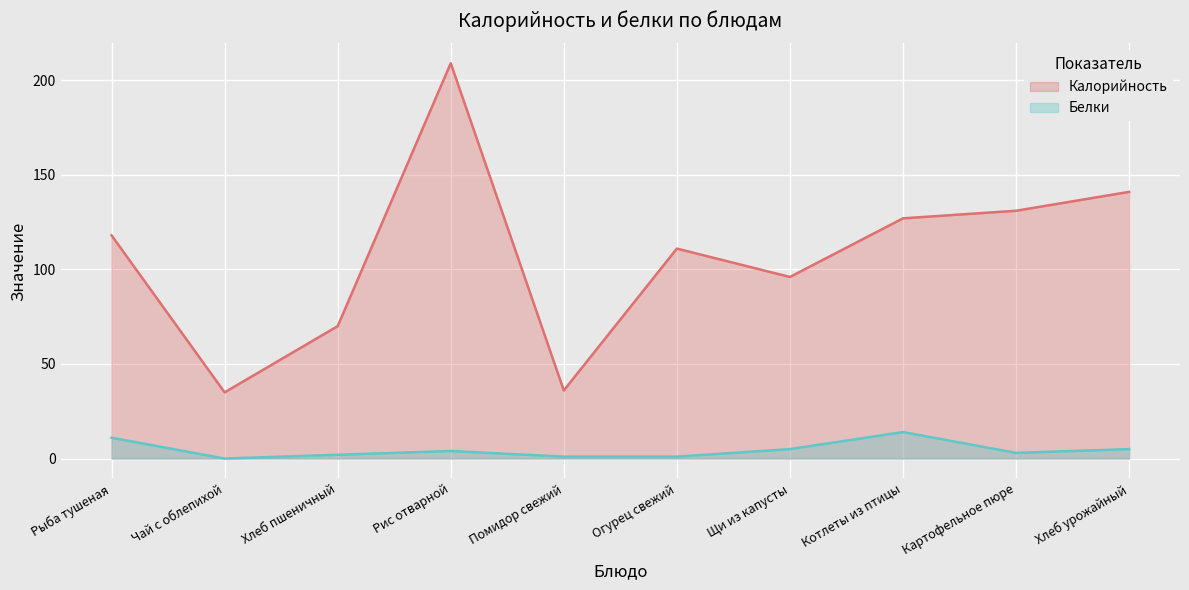

Which has a higher value, Рис отварной or Чай с облепихой?

Рис отварной